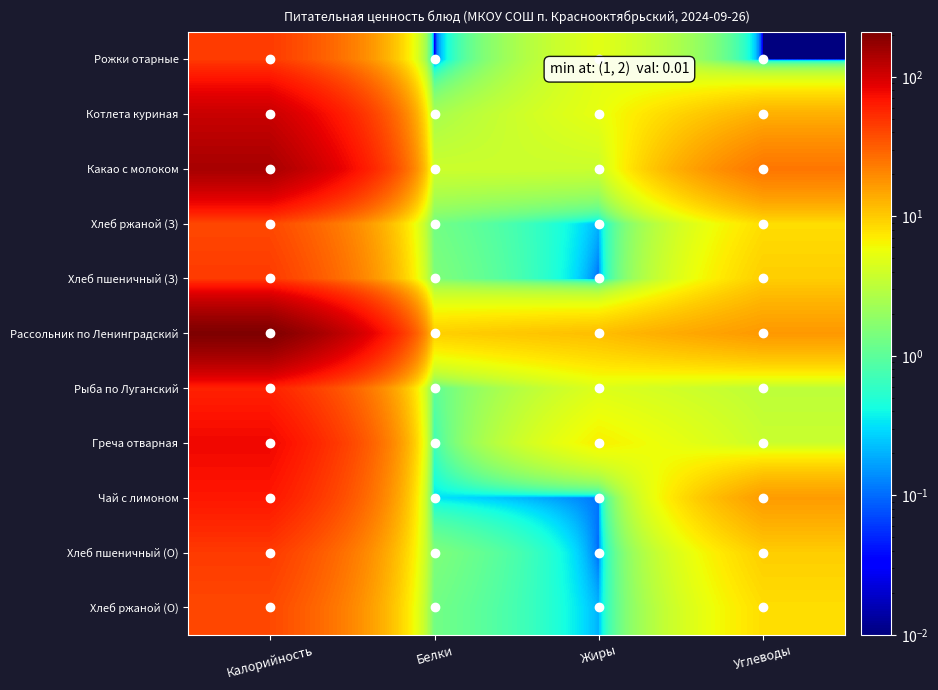

Which label corresponds to the largest value in the chart?

Калорийность